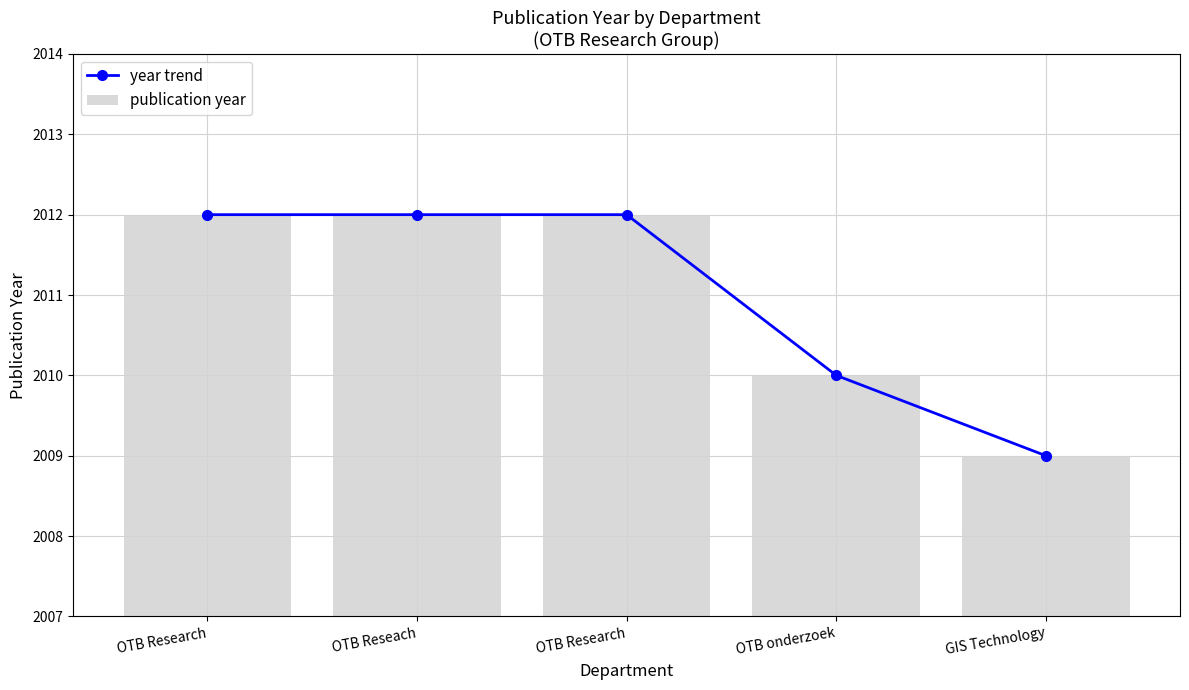

What is the average value of the publication year series?

2011